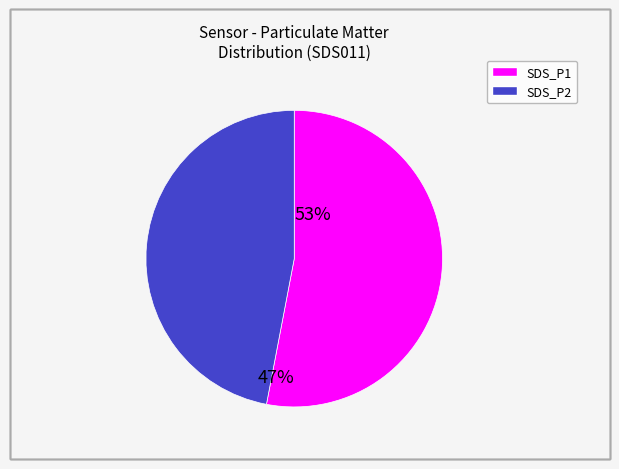

How many segments does this pie chart have?

2